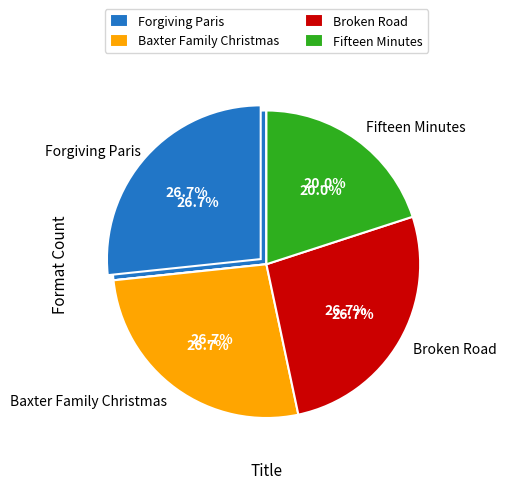

Is there a majority slice in this chart?

No